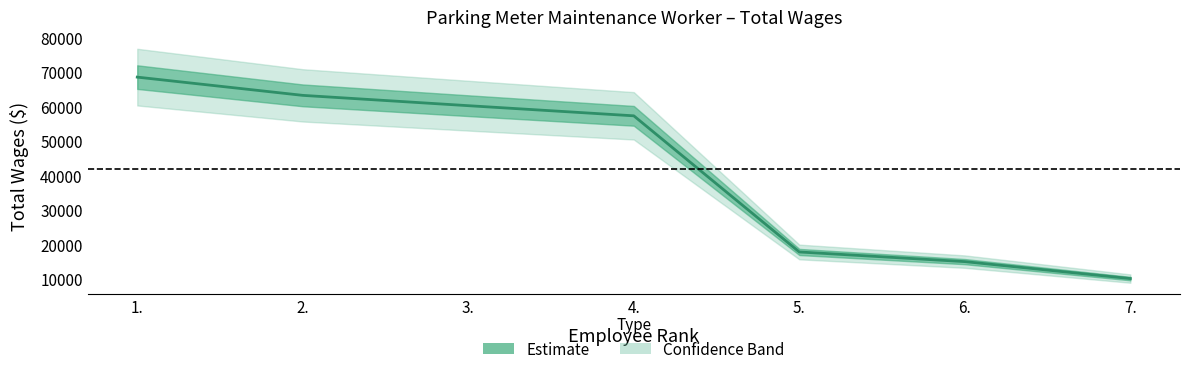

Where is the data nearest to the value 39282?

4.